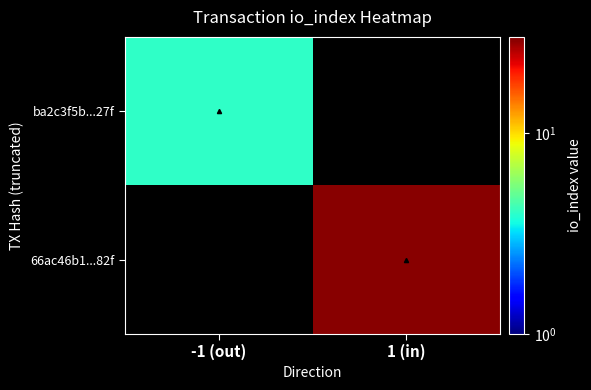

Count the number of categories in the chart.

2